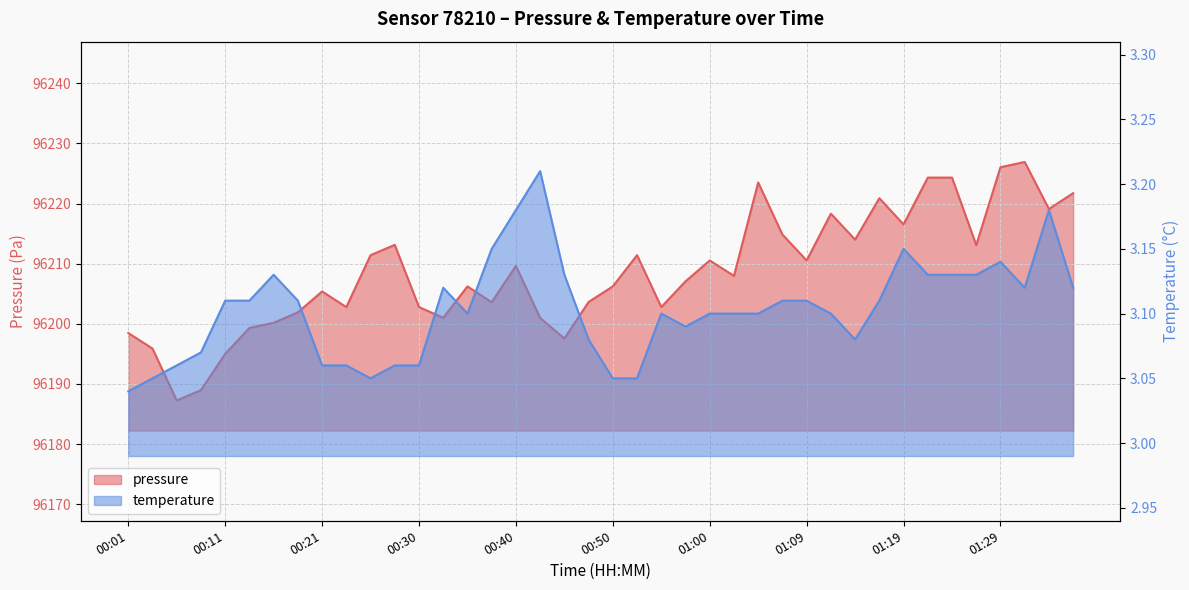

True or false: pressure and temperature cross at least once.

False